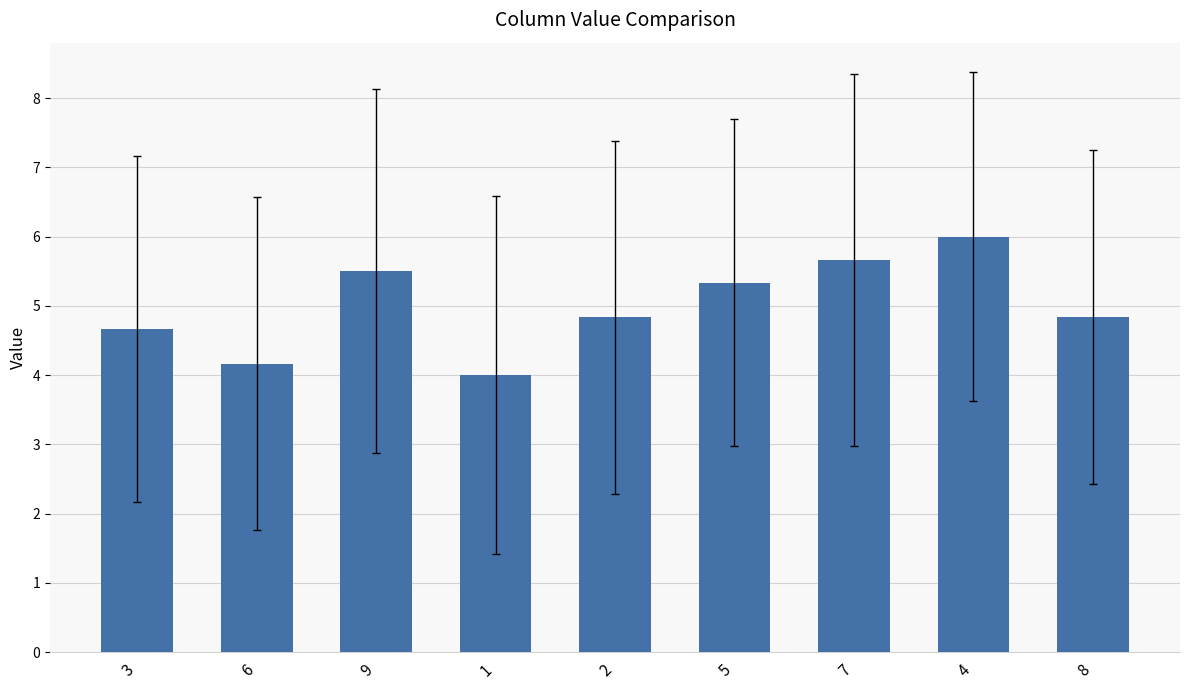

What is the average value?

5.0